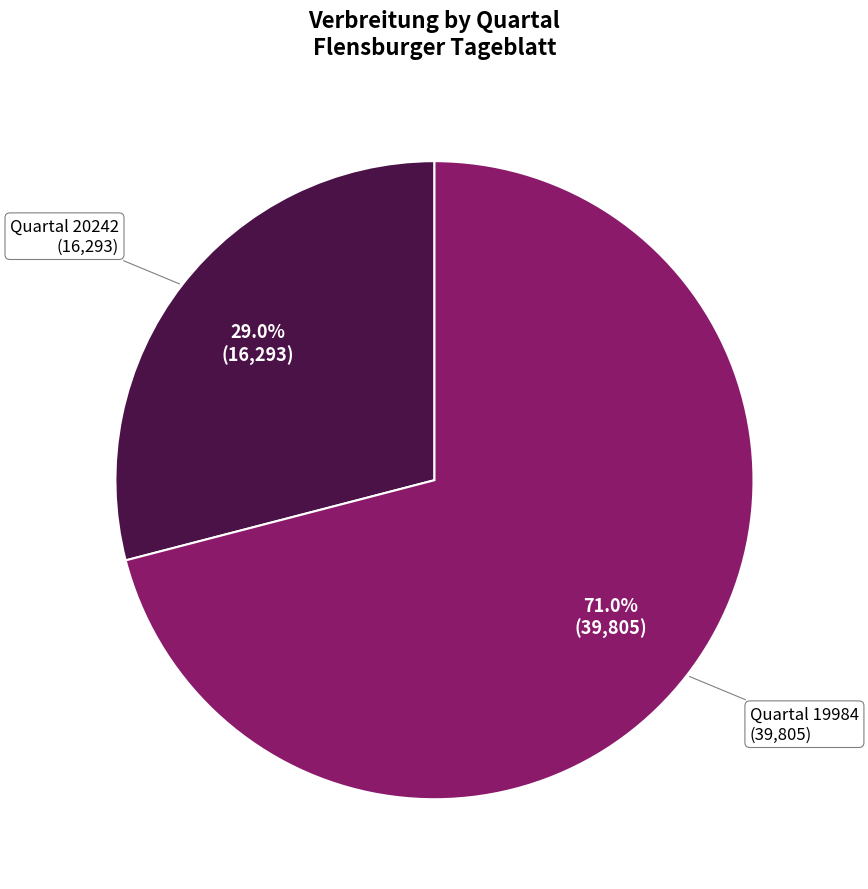

Does any single category account for the majority?

Yes